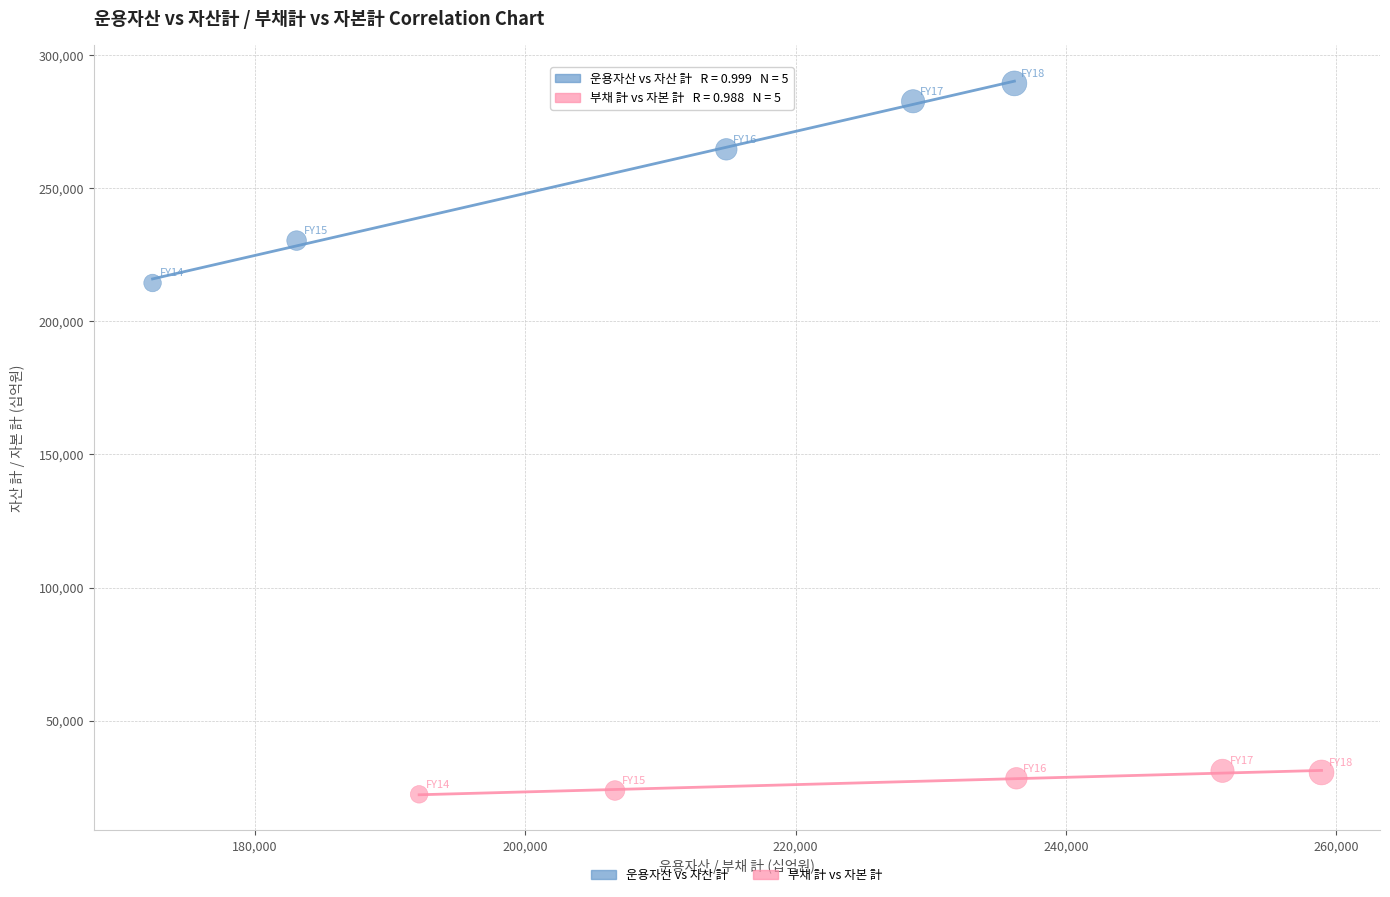

Which series reaches the minimum Y coordinate?

부채 計 vs 자본 計